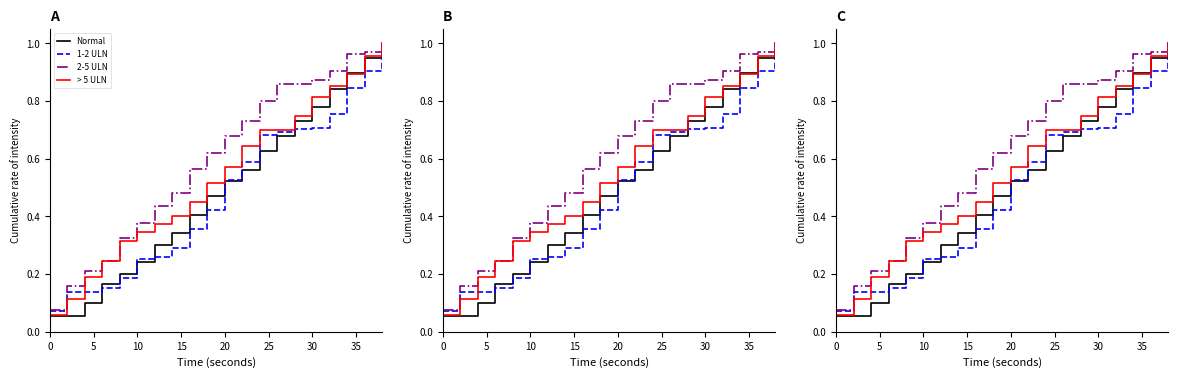

What is the difference between the second highest and minimum values in the > 5 ULN series?

0.9